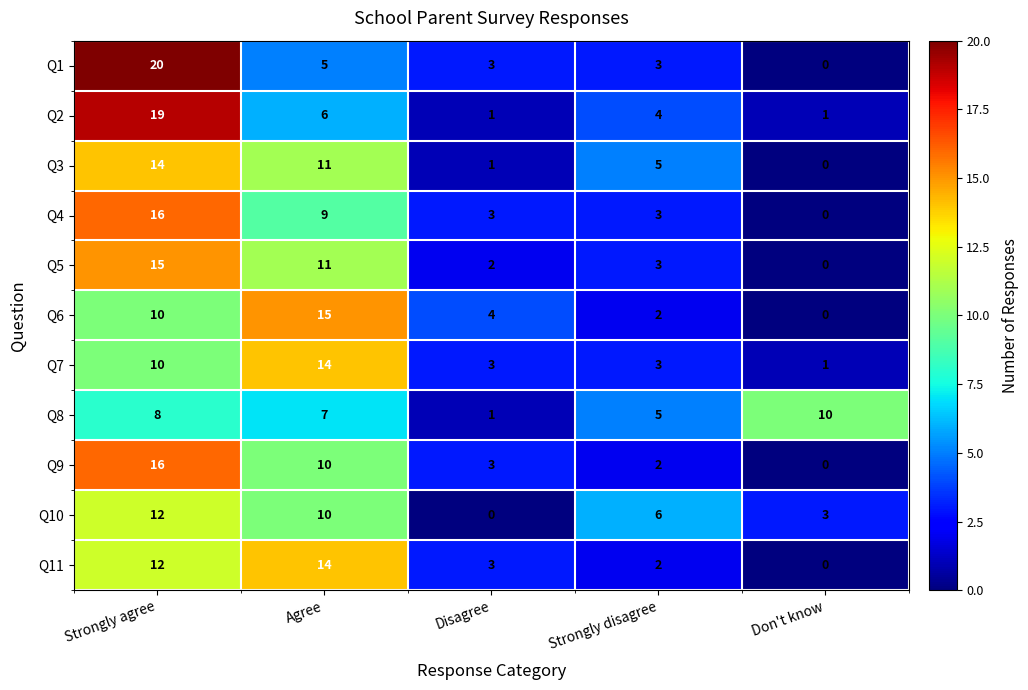

What is the total value across all series at Strongly agree?

152